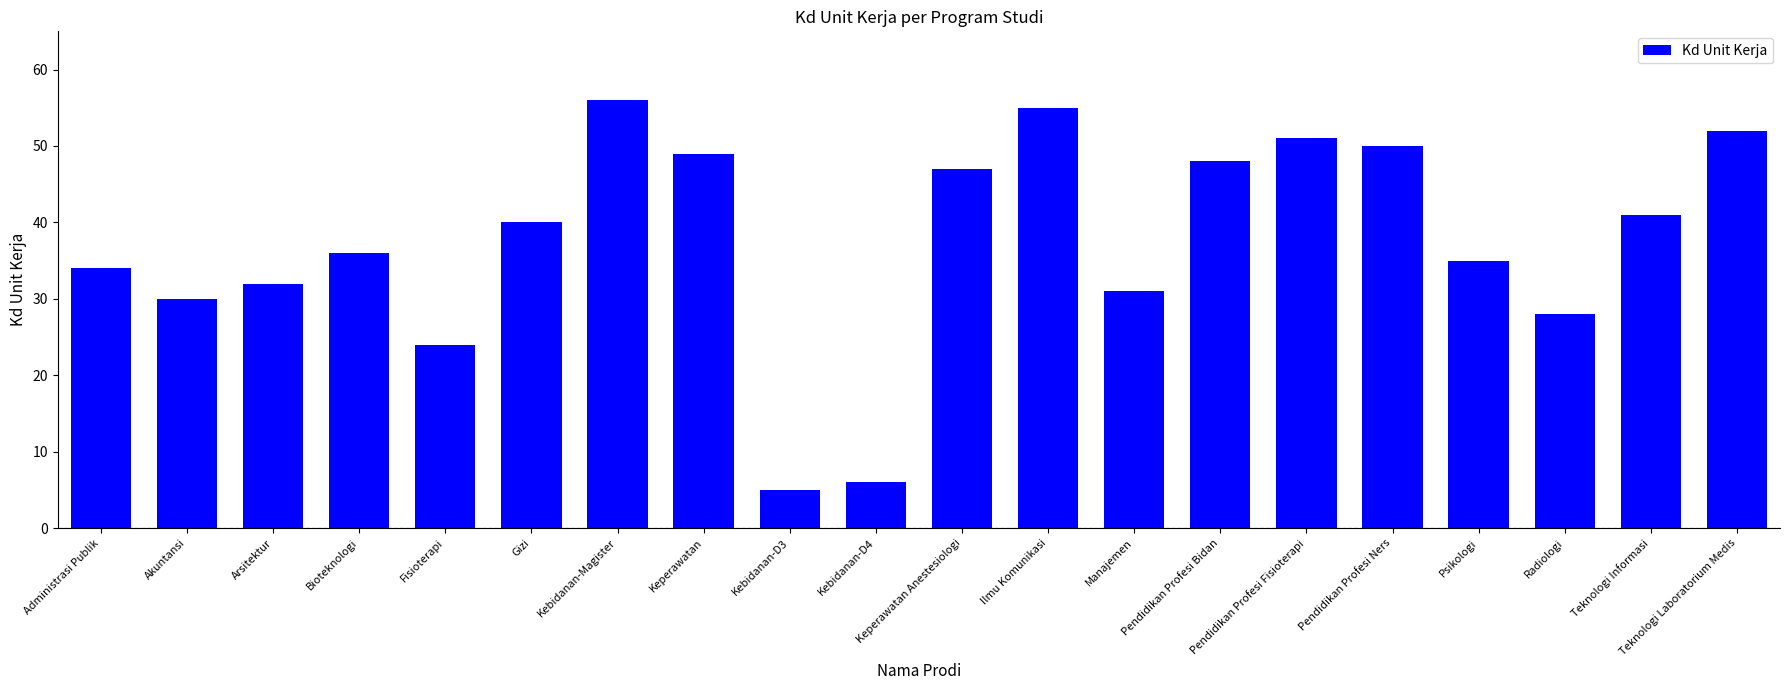

What is the change in value from Kebidanan-Magister to Ilmu Komunikasi?

-1